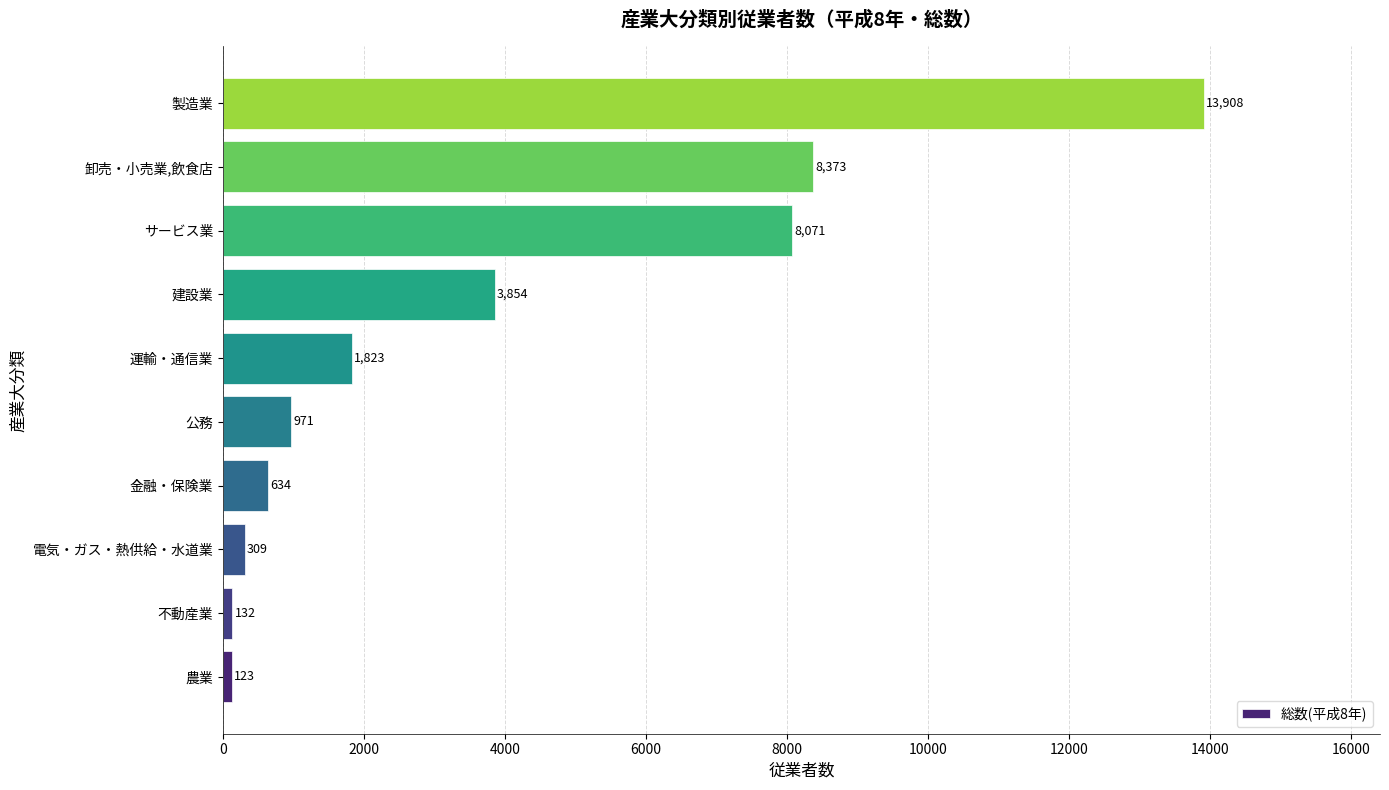

What is the sum of all values?

38198